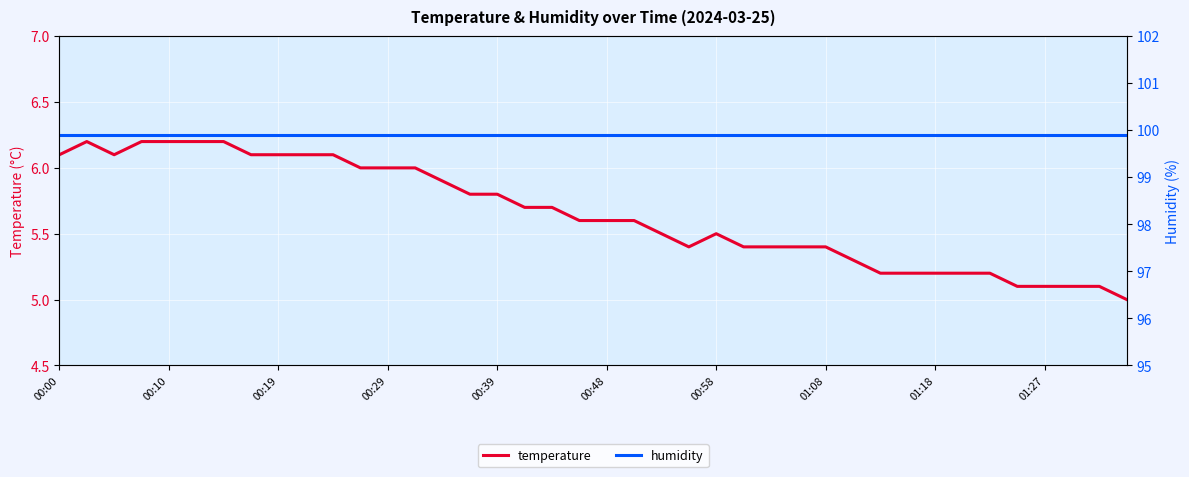

Which series has the largest total across all categories?

humidity